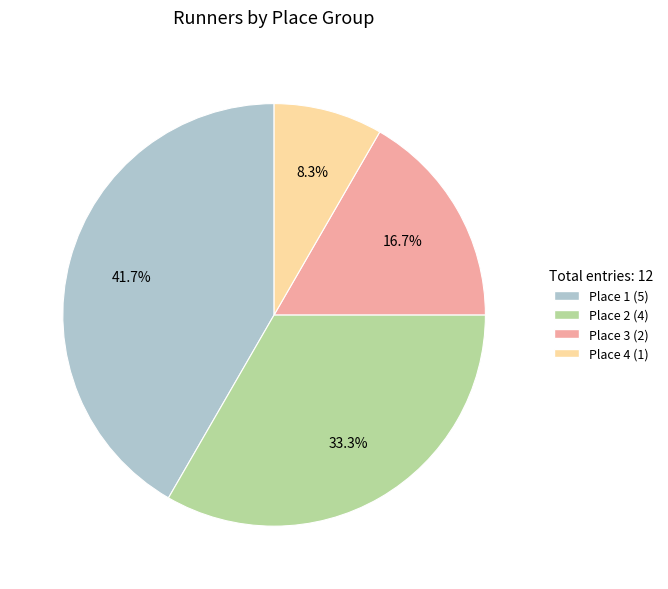

Count the number of slices in the pie.

4